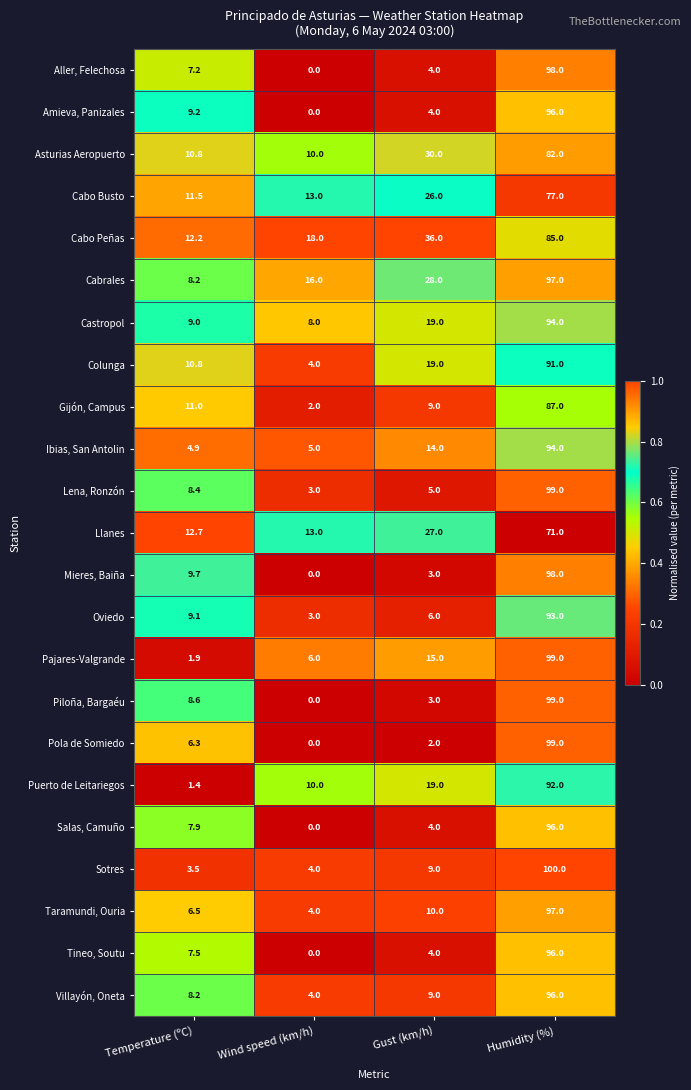

What is the difference between the maximum and minimum values in the Tineo, Soutu series?

96.0